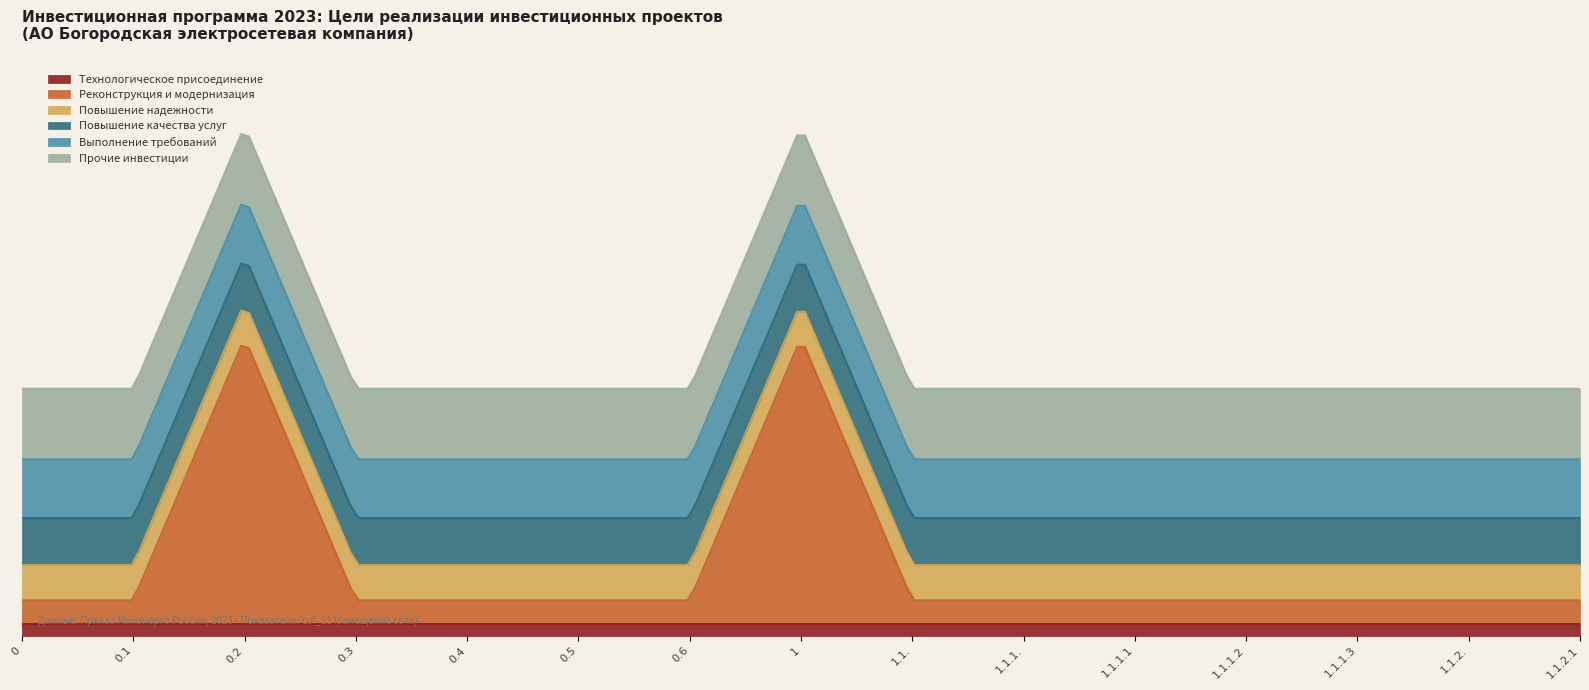

Which series has the largest range (max minus min)?

Реконструкция и модернизация